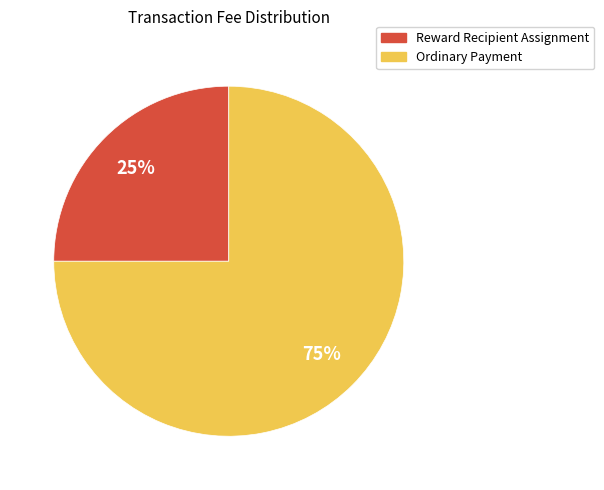

To the nearest percent, what is the difference between the largest and smallest slice percentages?

50%